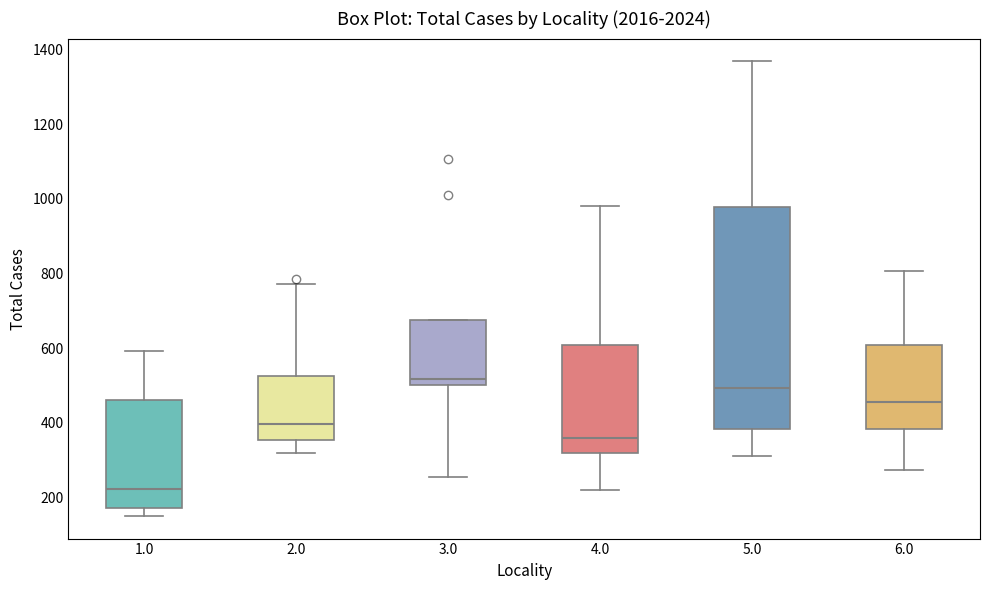

Where does the lower whisker of the box at x = 6.0 end on the y-axis? The values are not printed on the chart, so give them approximately, as read against the axis.

280